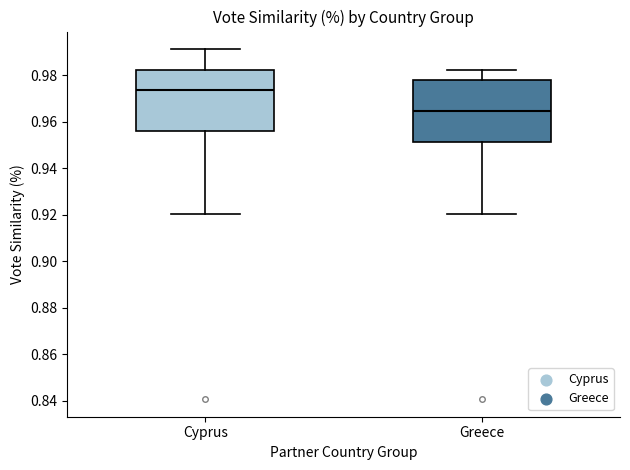

Which box's median line is the highest?

Cyprus